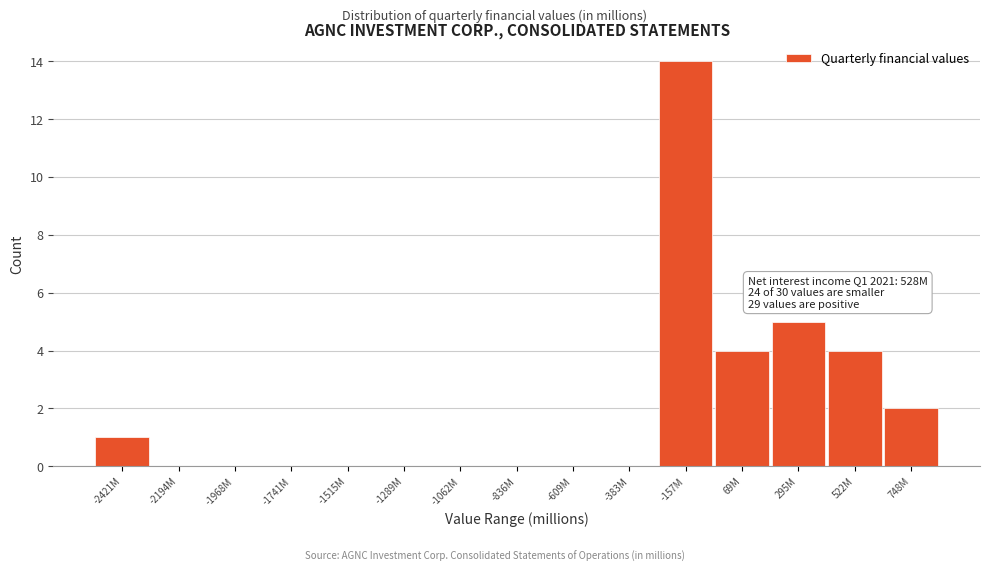

What is the maximum value shown in the chart?

14